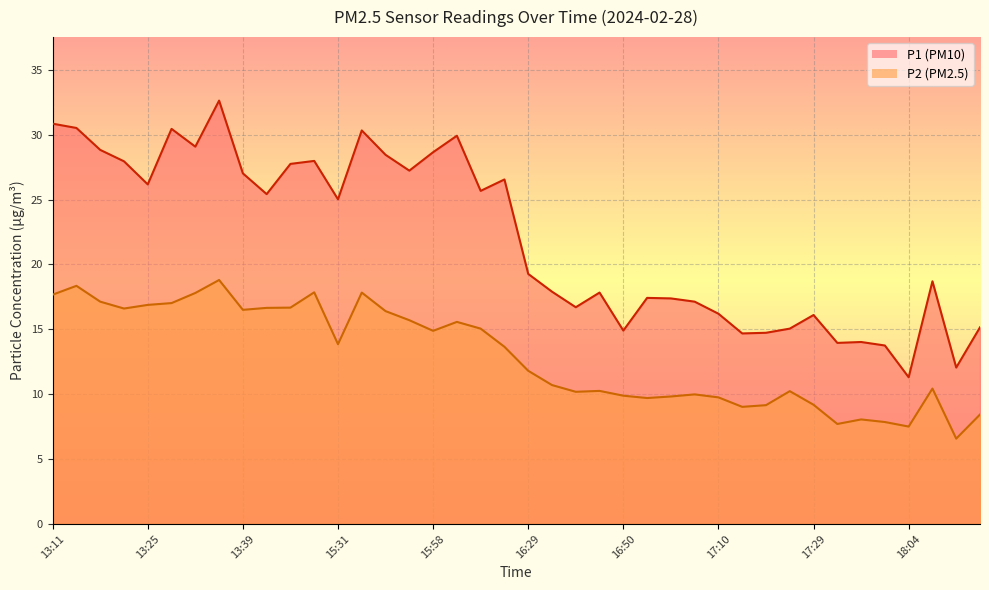

The value of P1 at 17:58 is 13.8. True or false?

True